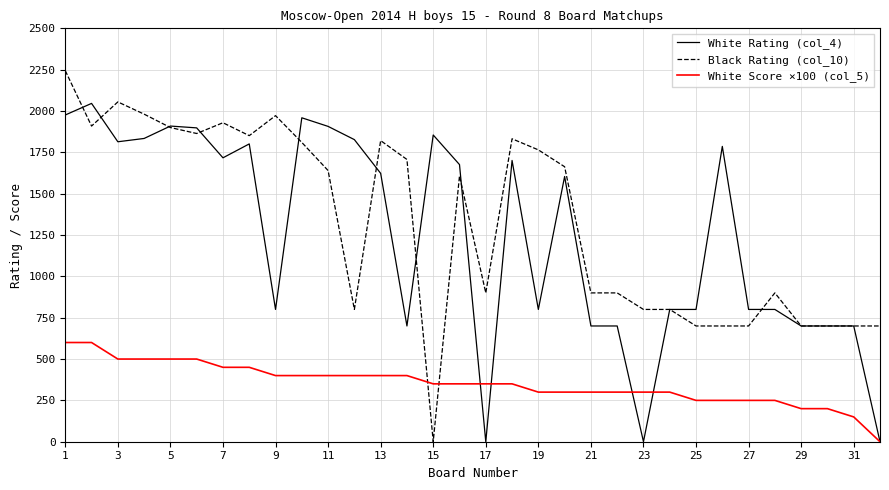

Which series has the widest spread of values?

Black Rating (col_10)